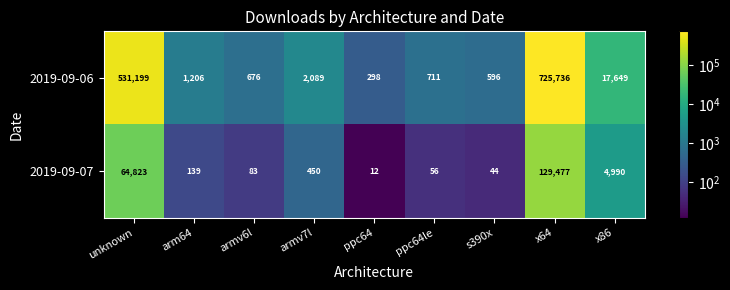

At how many categories does at least one series exceed 388834?

2